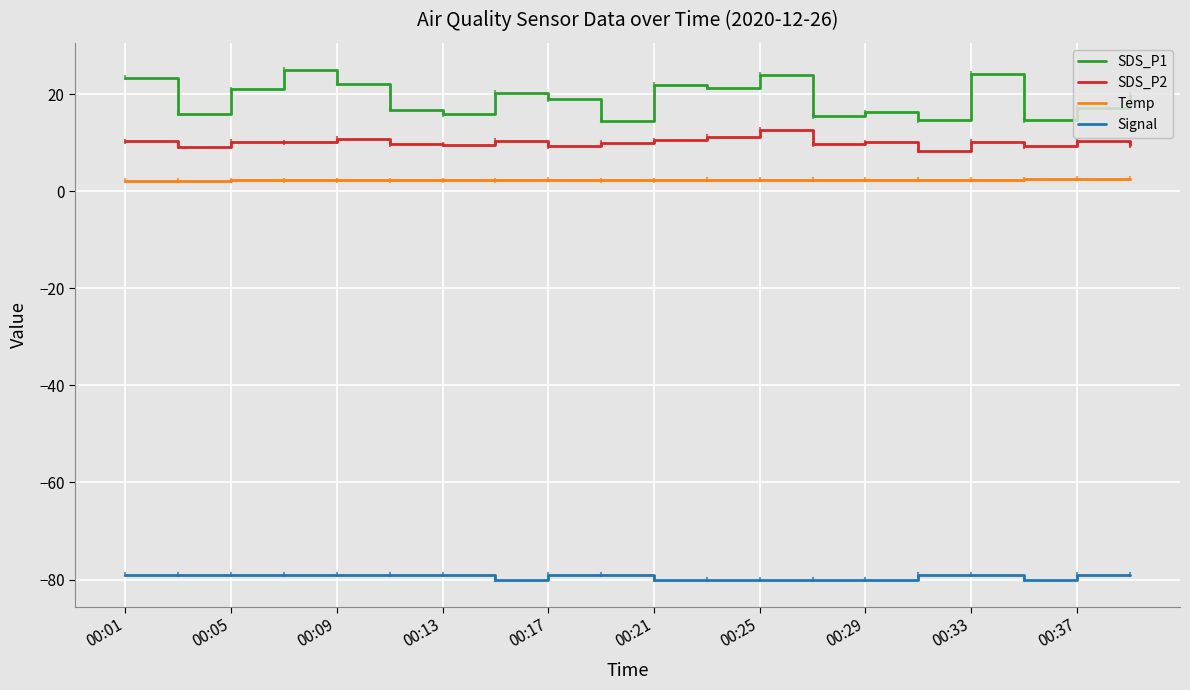

Is this an area chart (filled region under the line)?

No